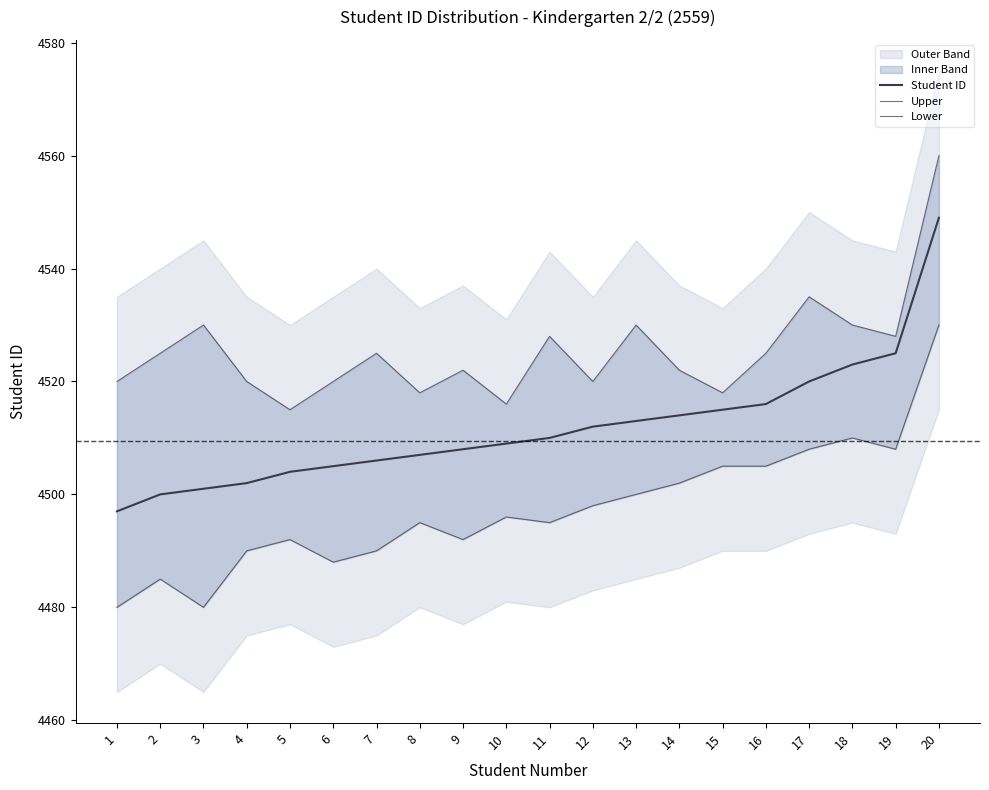

What is the sum of all Upper values?

90507